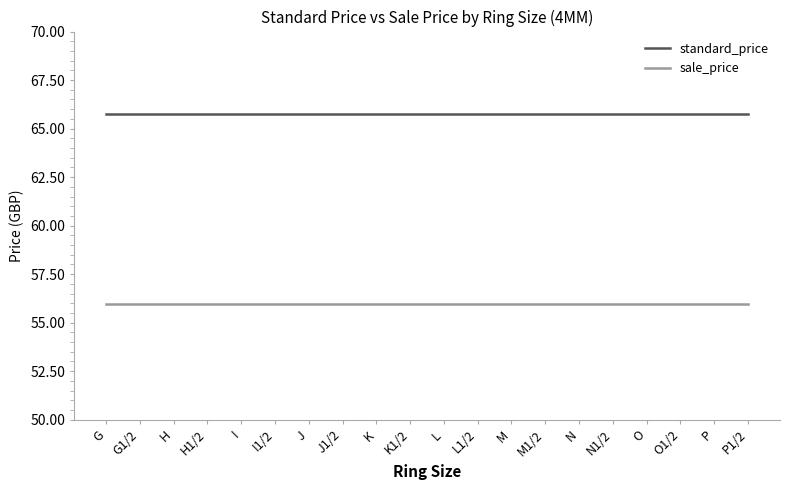

What value does the standard_price series have at L?

65.8